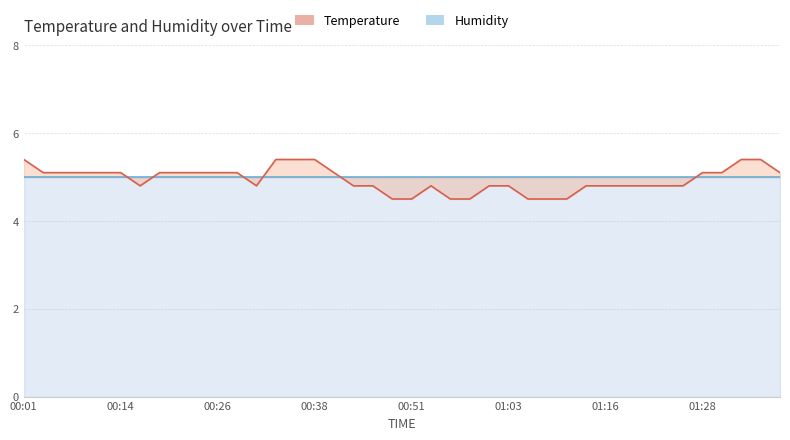

Is it true that the value at 00:01 is 7.1?

False